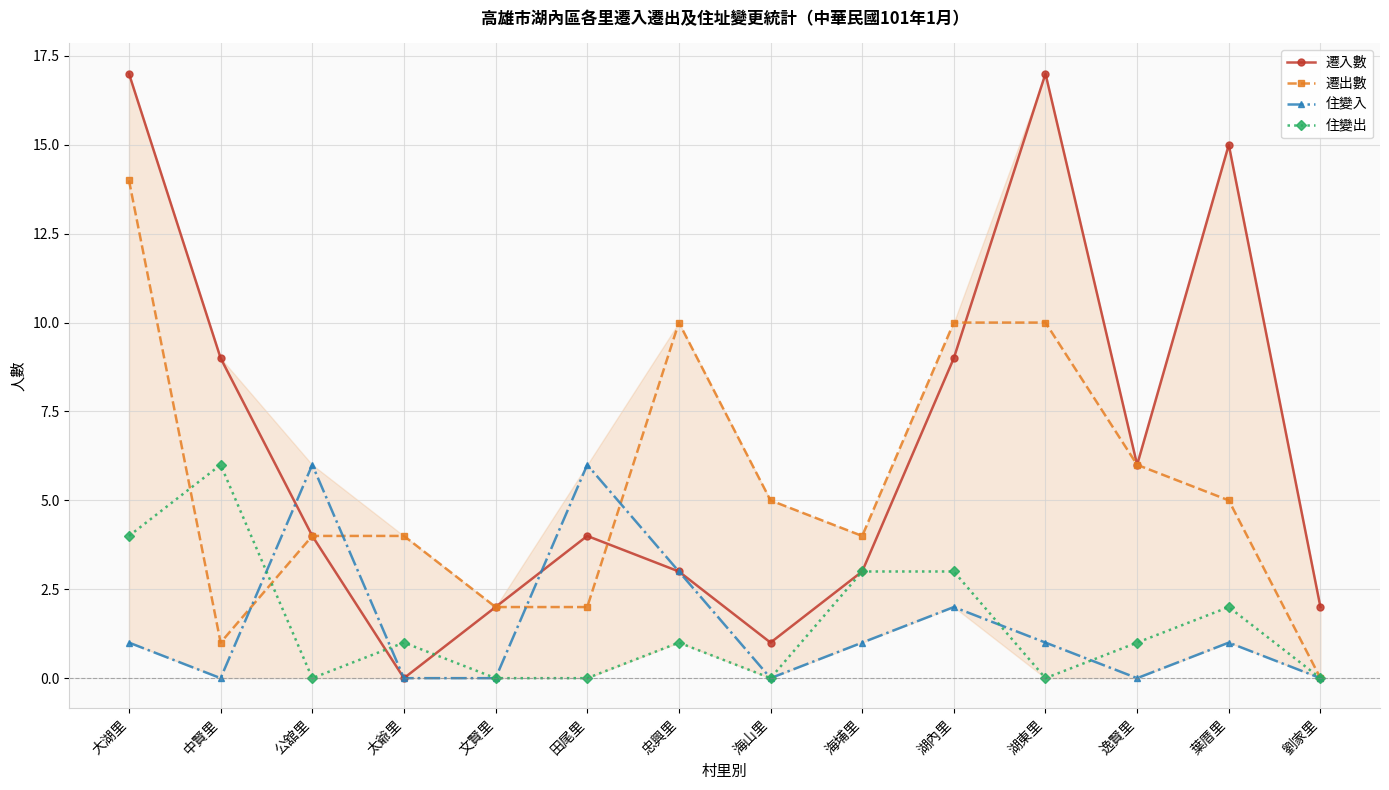

Does the chart have visible grid lines?

Yes